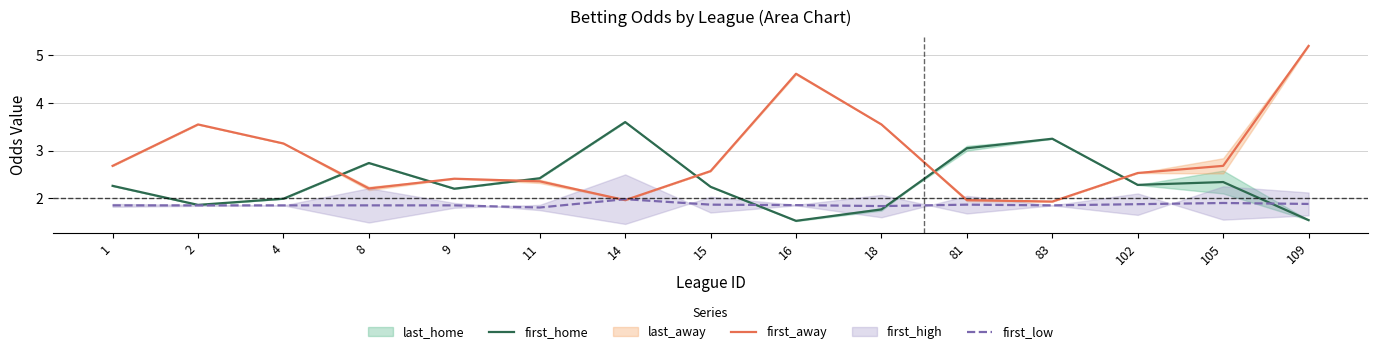

Is the value of first_home at 105 greater than the value of first_away at 105?

No